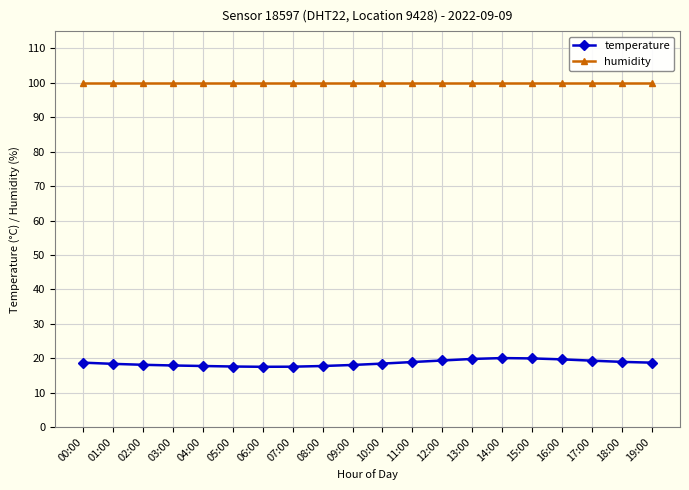

True or false: humidity and temperature cross at least once.

False